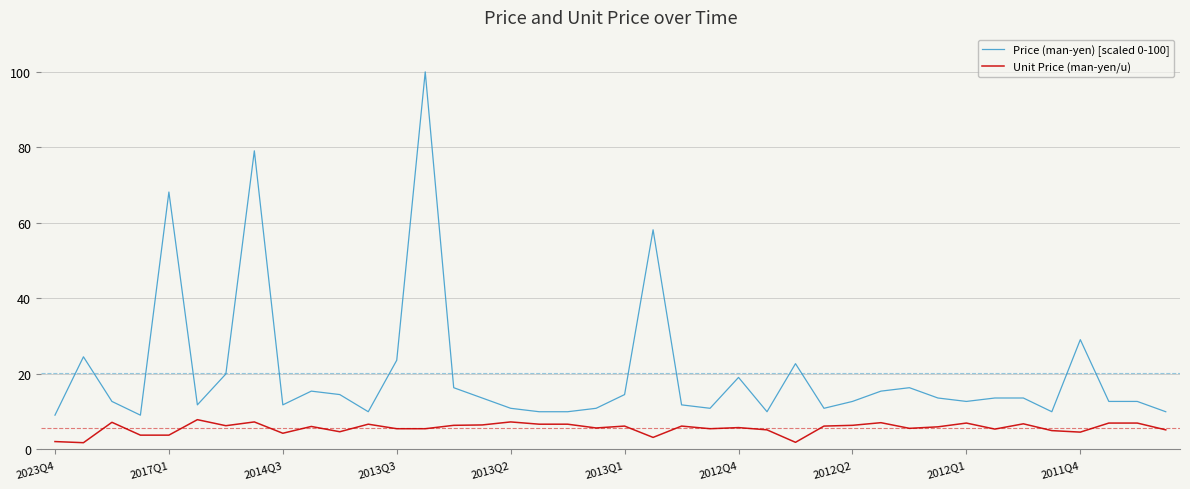

Which series has the largest total across all categories?

Price (man-yen) [scaled 0-100]